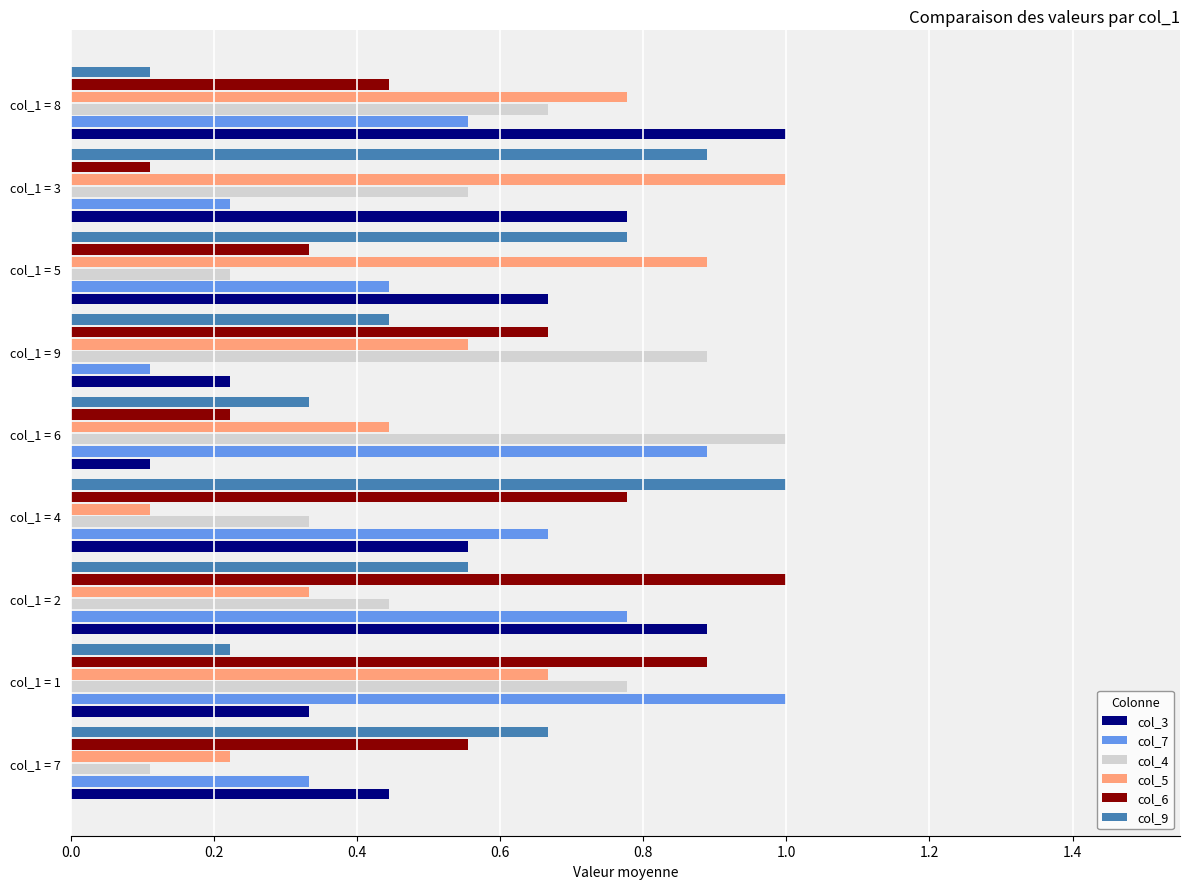

At which category is the sum across all series the highest?

col_1 = 2